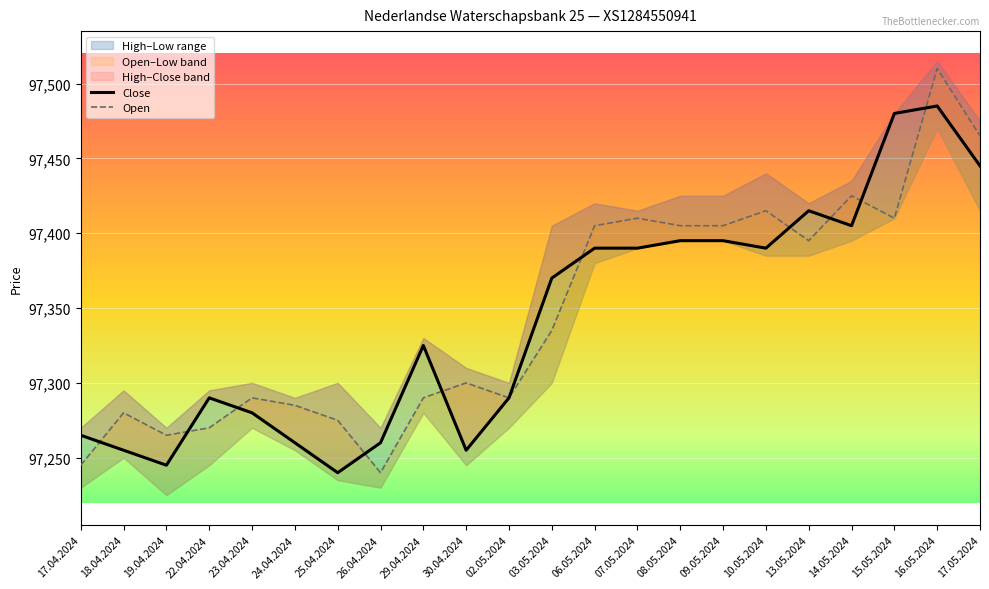

In Open, how many points are lower than both neighbors (excluding endpoints)?

5